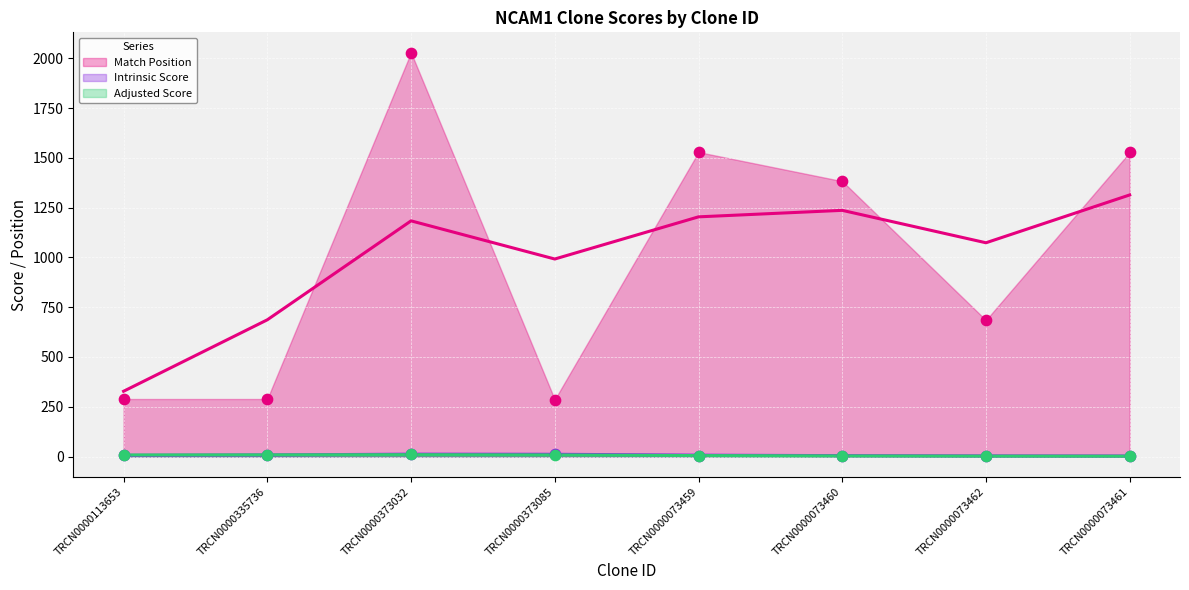

Which series contains the lowest Y value?

Adjusted Score